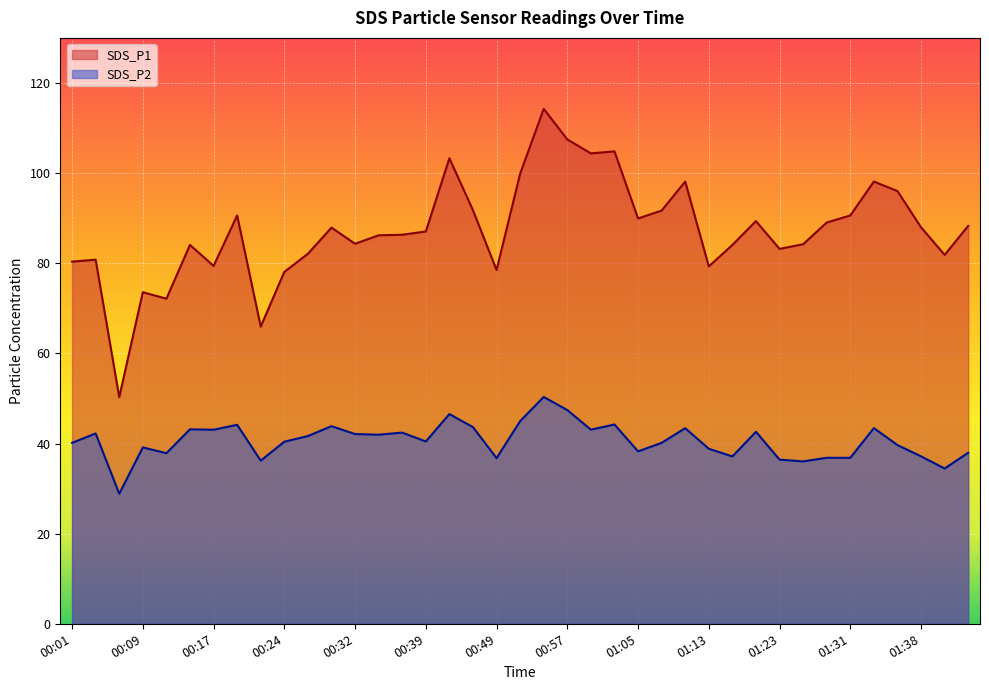

Reading left to right, transcribe all the data shown in this chart.

SDS_P1: 00:01=80.3	00:04=80.8	00:06=50.3	00:09=73.6	00:12=72.1	00:14=84.1	00:17=79.4	00:19=90.6	00:22=66.0	00:24=78.1	00:27=82.1	00:29=87.9	00:32=84.3	00:34=86.2	00:37=86.3	00:39=87.0	00:44=103.3	00:47=91.8	00:49=78.5	00:52=99.9	00:55=114.2	00:57=107.5	01:00=104.4	01:02=104.8	01:05=89.9	01:07=91.7	01:10=98.1	01:13=79.3	01:15=84.0	01:21=89.3	01:23=83.2	01:26=84.2	01:28=89.0	01:31=90.6	01:33=98.1	01:36=96.0	01:38=88.0	01:41=81.8	01:43=88.3
SDS_P2: 00:01=40.1	00:04=42.2	00:06=28.9	00:09=39.1	00:12=37.9	00:14=43.1	00:17=43.0	00:19=44.1	00:22=36.2	00:24=40.4	00:27=41.6	00:29=43.9	00:32=42.1	00:34=42.0	00:37=42.4	00:39=40.5	00:44=46.5	00:47=43.6	00:49=36.8	00:52=45.0	00:55=50.3	00:57=47.4	01:00=43.1	01:02=44.2	01:05=38.2	01:07=40.1	01:10=43.4	01:13=38.8	01:15=37.1	01:21=42.6	01:23=36.4	01:26=36.0	01:28=36.8	01:31=36.8	01:33=43.4	01:36=39.6	01:38=37.1	01:41=34.5	01:43=38.0